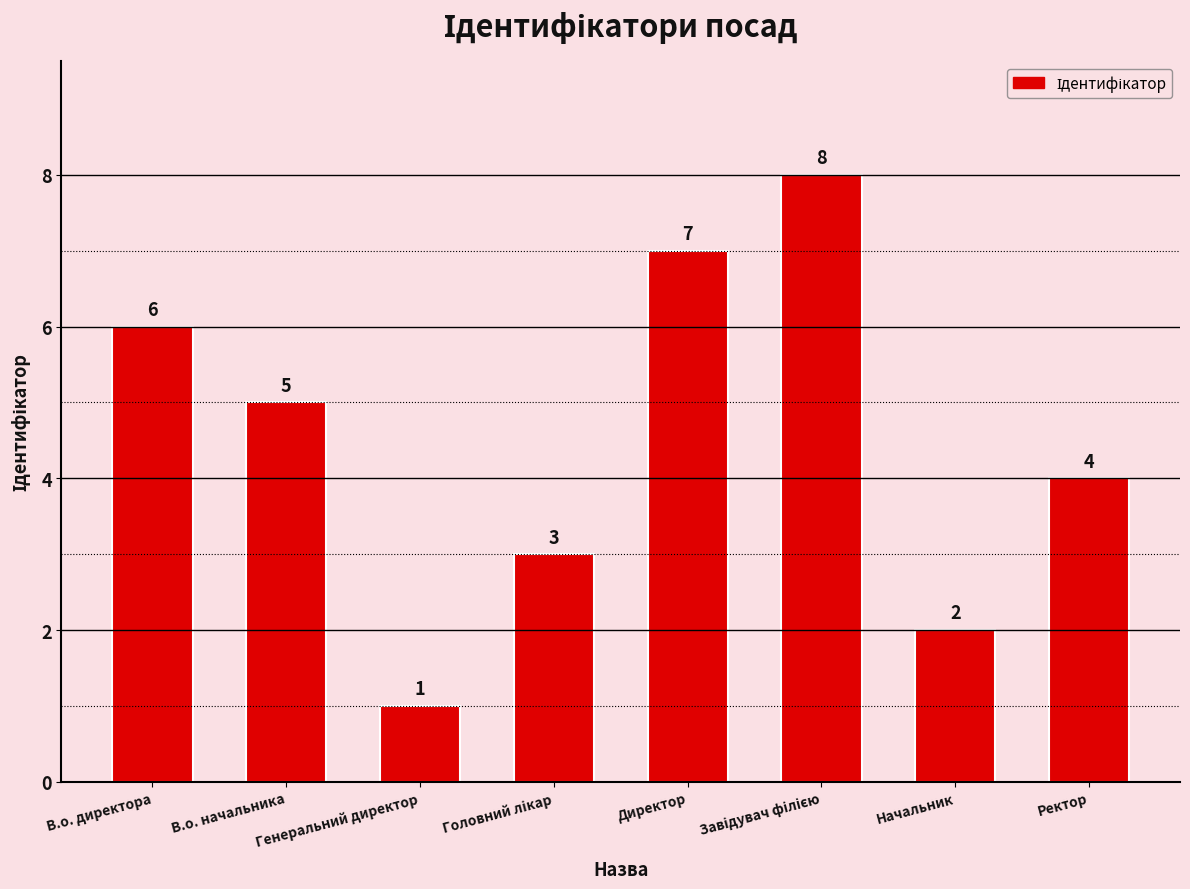

True or false: the data shows 6 at В.о. директора.

True